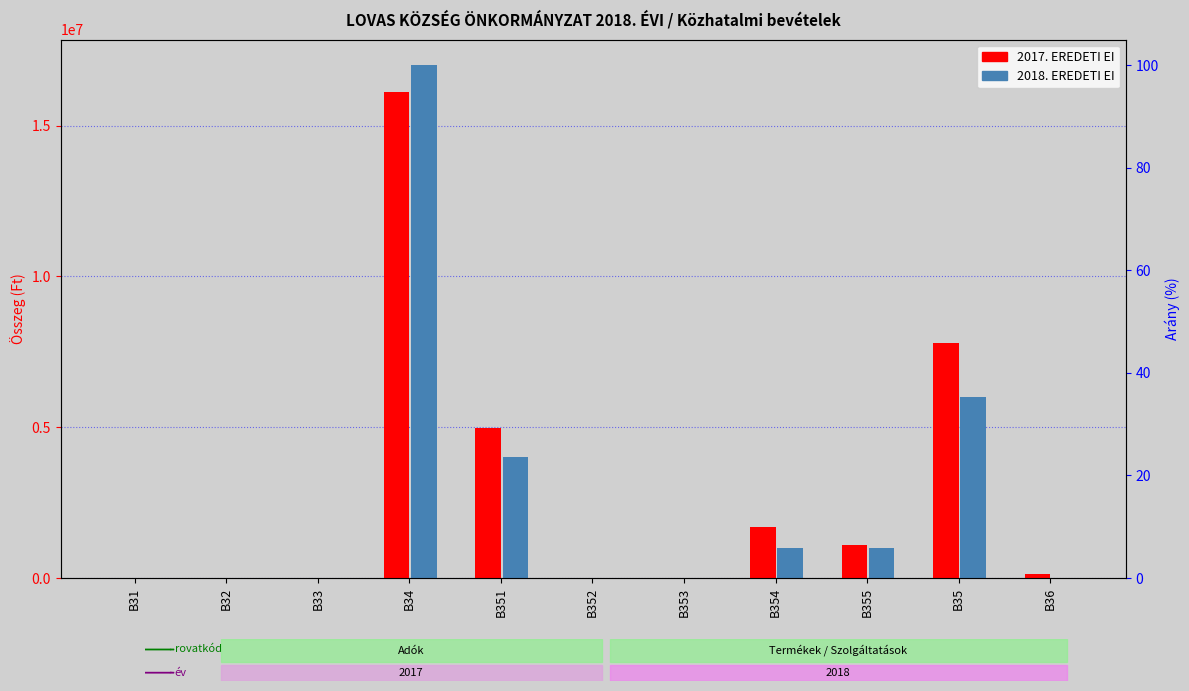

What is the maximum value for 2018. EREDETI EI?

17000000